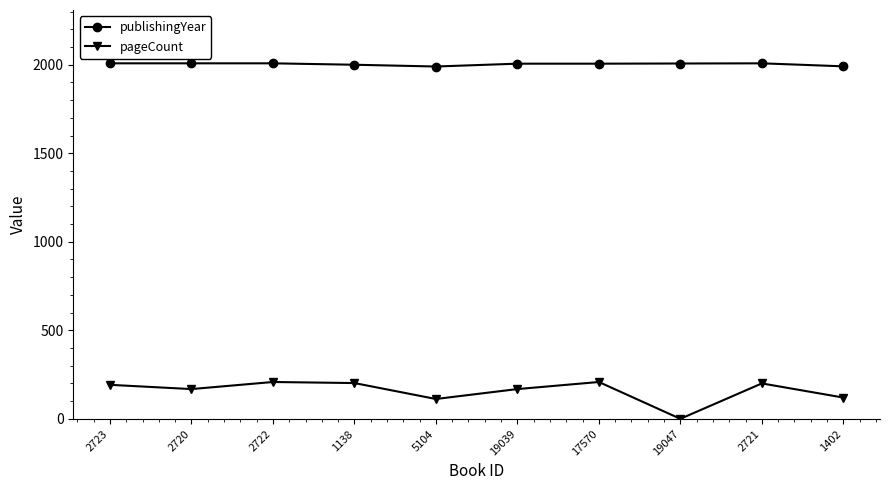

What is the difference between the highest and lowest values at 19047?

2007